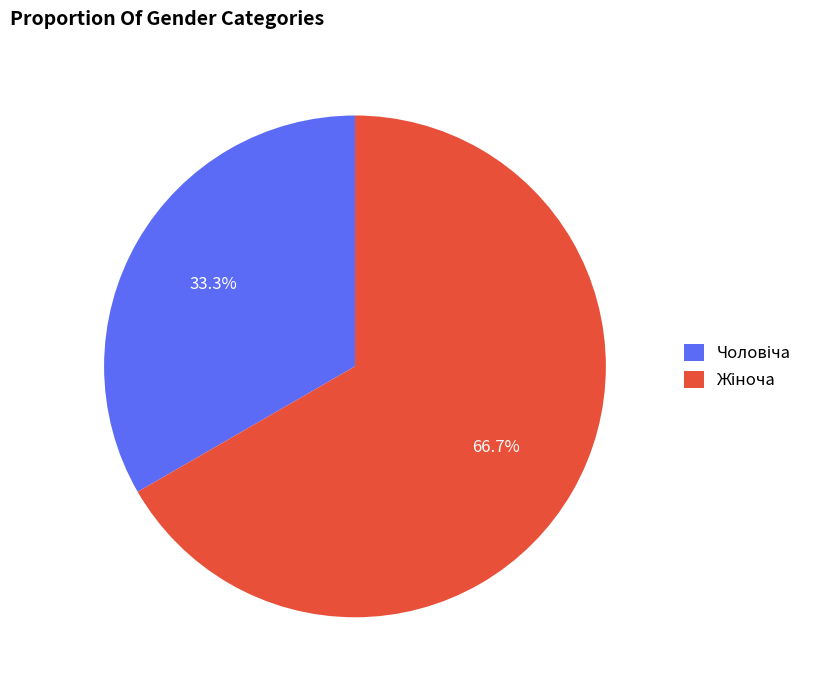

Is there any slice that represents more than half of the pie?

Yes